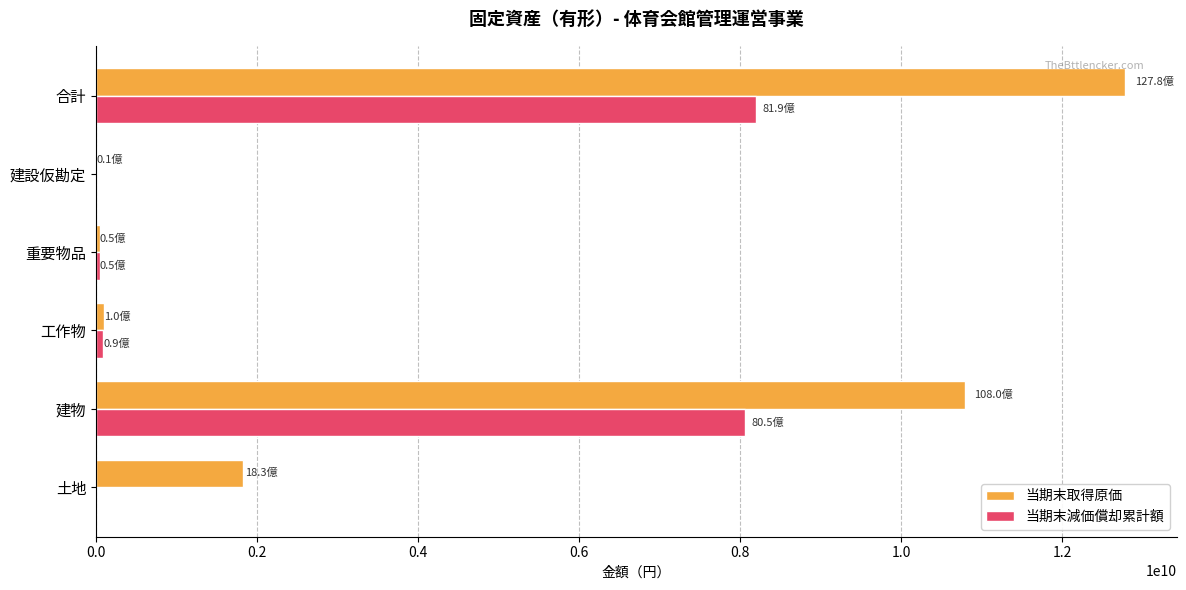

What value does the 当期末減価償却累計額 series have at 建物?

8054863837